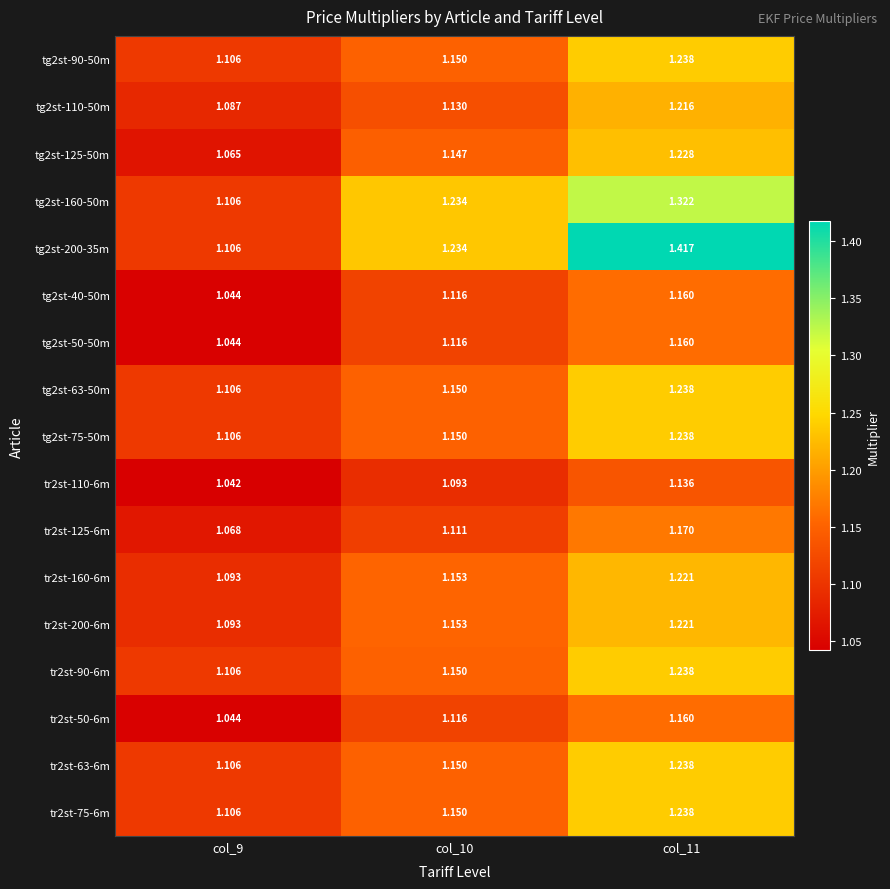

Is the value of tg2st-75-50m at col_11 greater than the value of tr2st-125-6m at col_10?

Yes